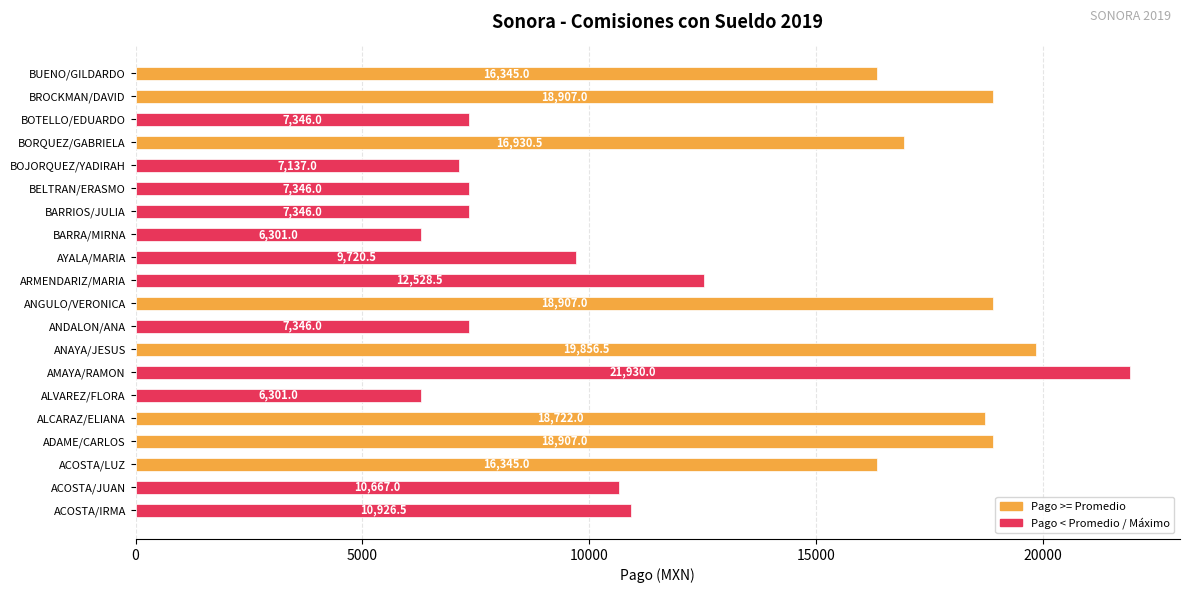

Reading top to bottom, what are all the values shown in this chart?

BUENO/GILDARDO=16345.0	BROCKMAN/DAVID=18907.0	BOTELLO/EDUARDO=7346.0	BORQUEZ/GABRIELA=16930.5	BOJORQUEZ/YADIRAH=7137.0	BELTRAN/ERASMO=7346.0	BARRIOS/JULIA=7346.0	BARRA/MIRNA=6301.0	AYALA/MARIA=9720.5	ARMENDARIZ/MARIA=12528.5	ANGULO/VERONICA=18907.0	ANDALON/ANA=7346.0	ANAYA/JESUS=19856.5	AMAYA/RAMON=21930.0	ALVAREZ/FLORA=6301.0	ALCARAZ/ELIANA=18722.0	ADAME/CARLOS=18907.0	ACOSTA/LUZ=16345.0	ACOSTA/JUAN=10667.0	ACOSTA/IRMA=10926.5